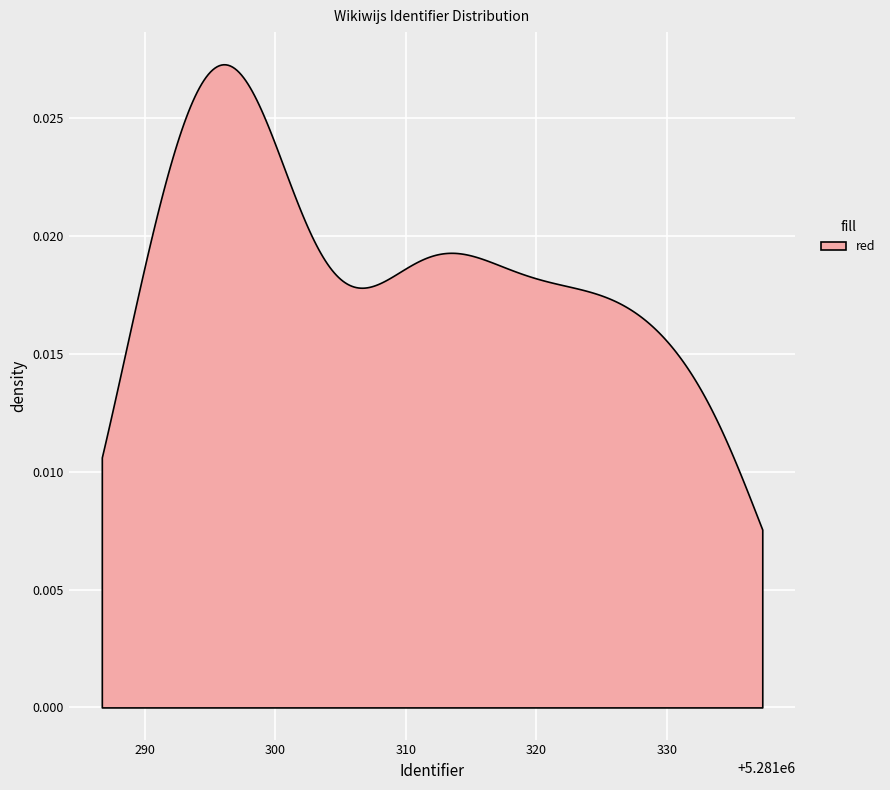

True or false: the data shows 8237017 at Week 2.

False